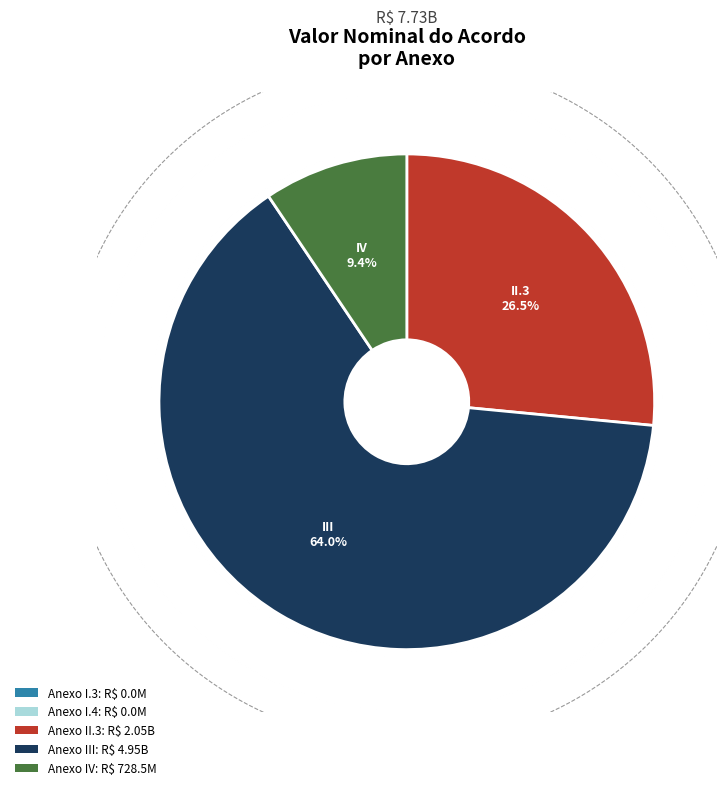

Which category has the smallest portion of the pie?

I.3